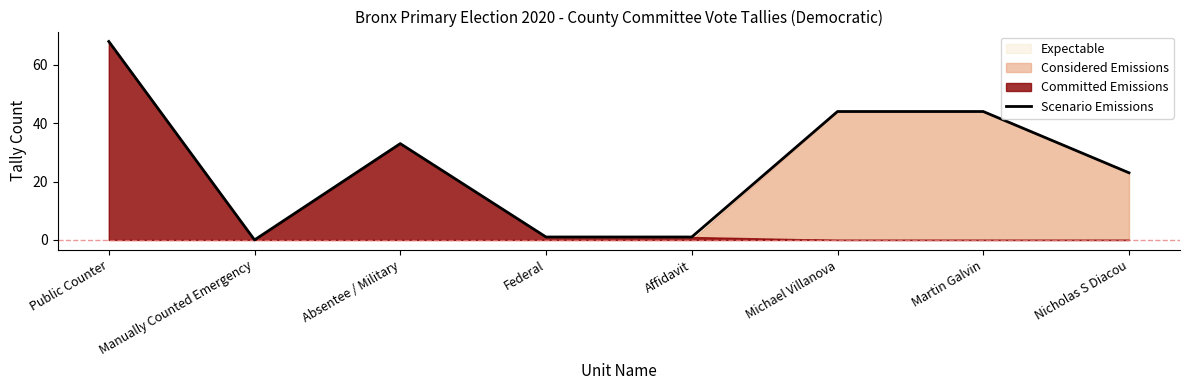

How many values are below 33?

4